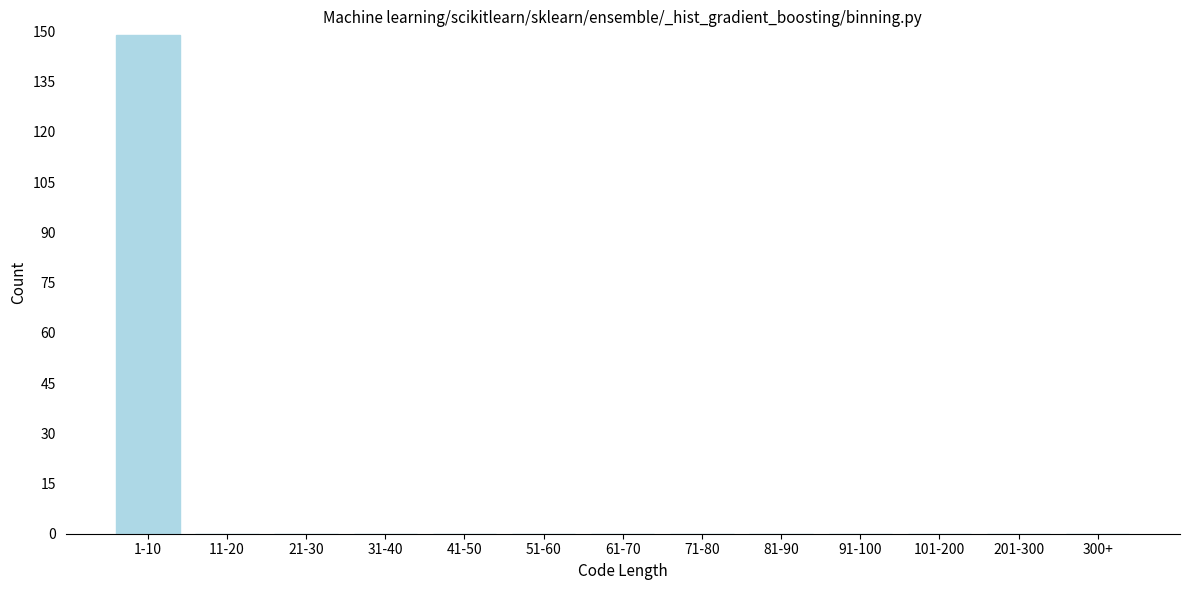

Reading left to right, list all the values displayed in this chart.

1-10=149	11-20=0	21-30=0	31-40=0	41-50=0	51-60=0	61-70=0	71-80=0	81-90=0	91-100=0	101-200=0	201-300=0	300+=0